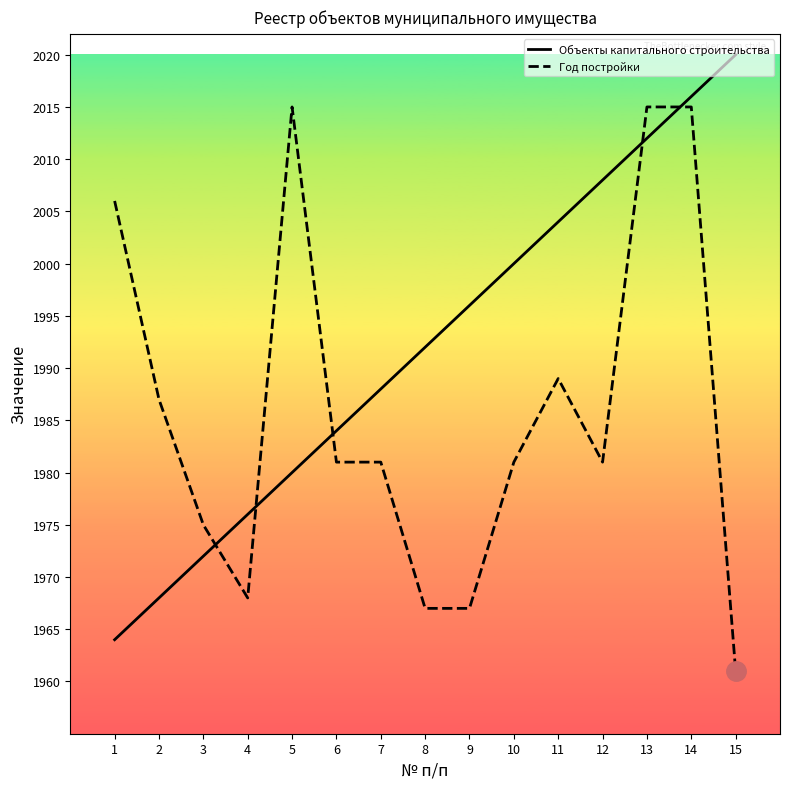

Reading left to right, what are all the values shown in this chart?

Объекты капитального строительства: 1964	1968	1972	1976	1980	1984	1988	1992	1996	2000	2004	2008	2012	2016	2020
Год постройки: 2006	1987	1975	1968	2015	1981	1981	1967	1967	1981	1989	1981	2015	2015	1961